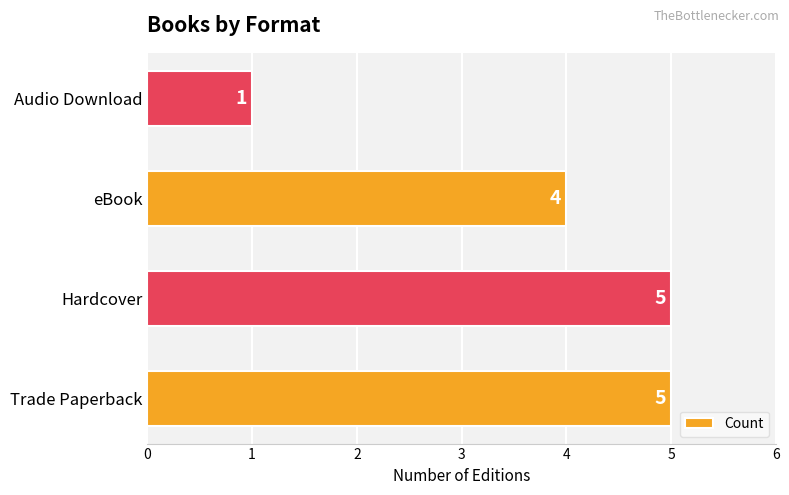

True or false: the data shows 5 at Hardcover.

True